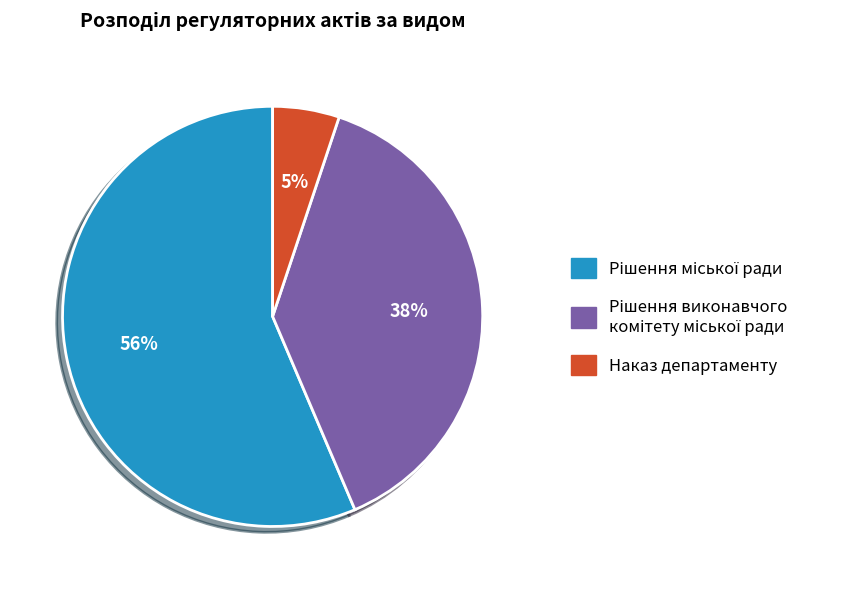

What is the smallest slice in the pie chart?

Наказ департаменту